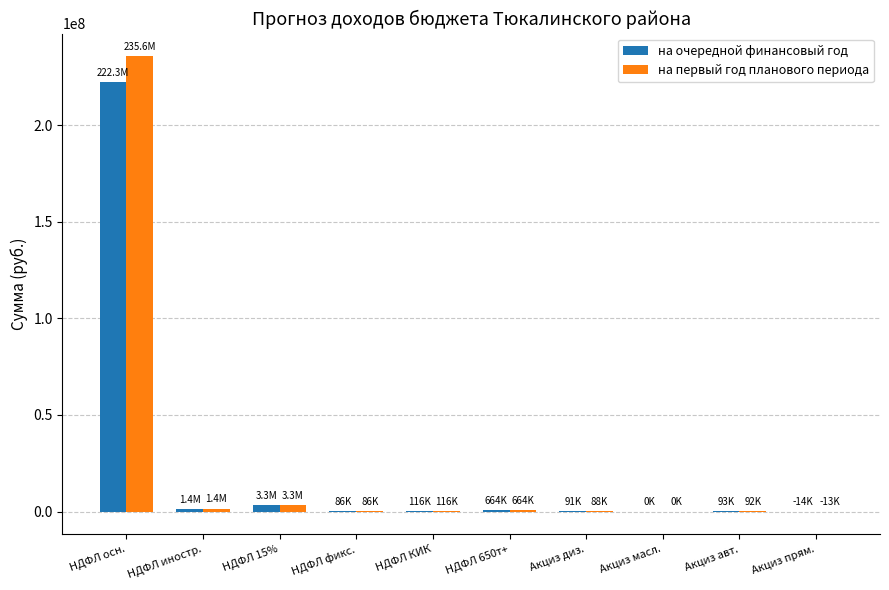

Which category has the highest value in the на первый год планового периода series?

НДФЛ осн.